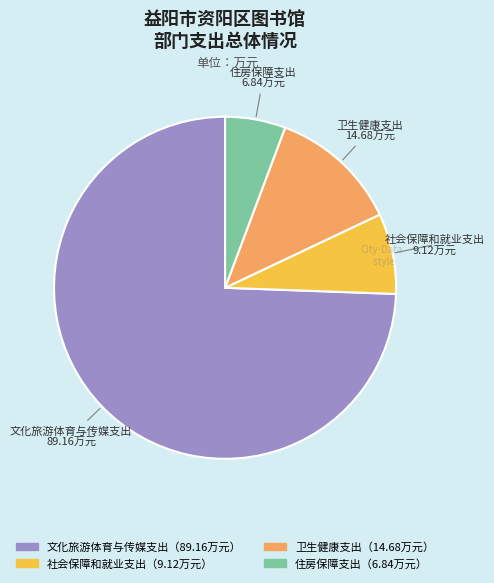

Does any single category account for the majority?

Yes